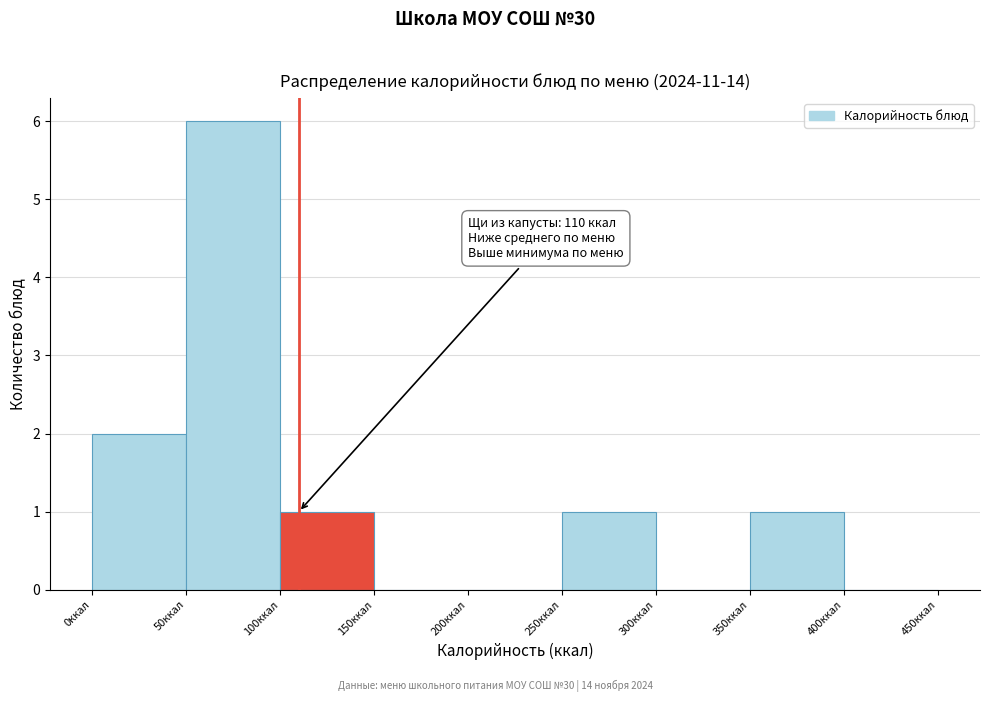

Which range on the x-axis has the tallest bar?

50 to 100